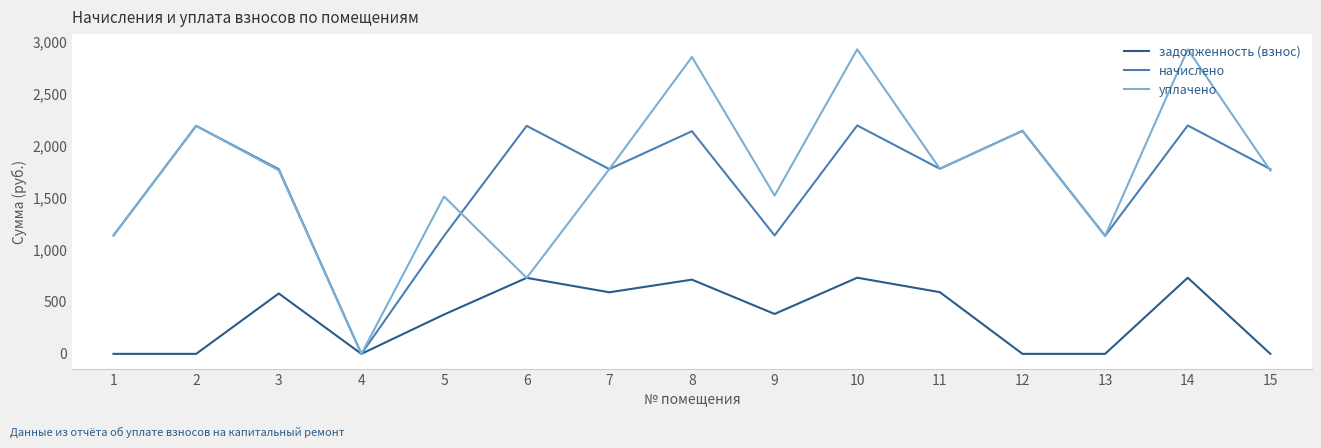

Between 1 and 6, which series saw the biggest shift?

начислено